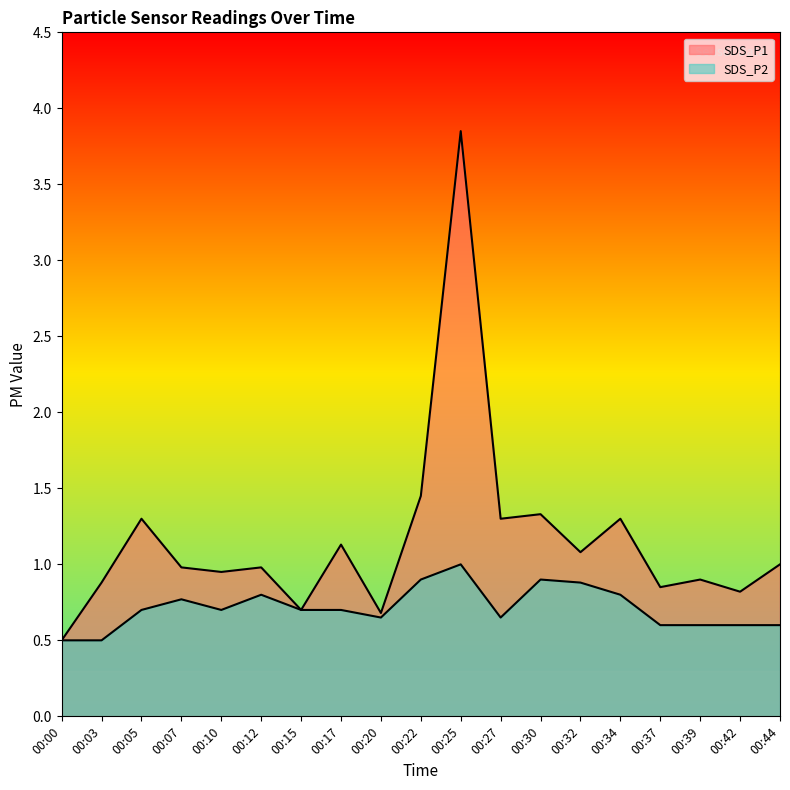

What is the average value of the SDS_P1 series?

1.2